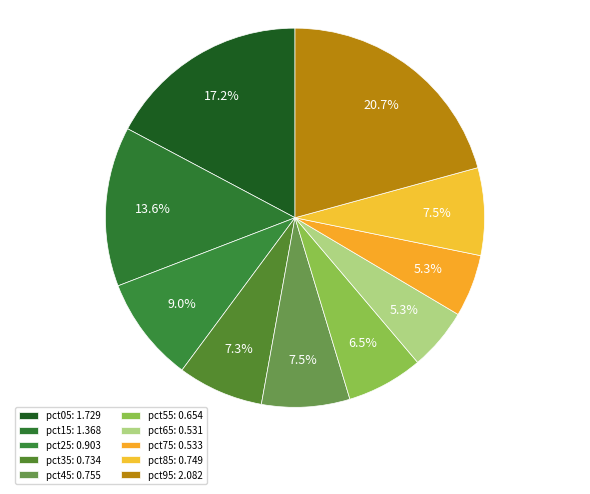

To the nearest percent, what is the combined percentage of pct45 and pct35?

15%